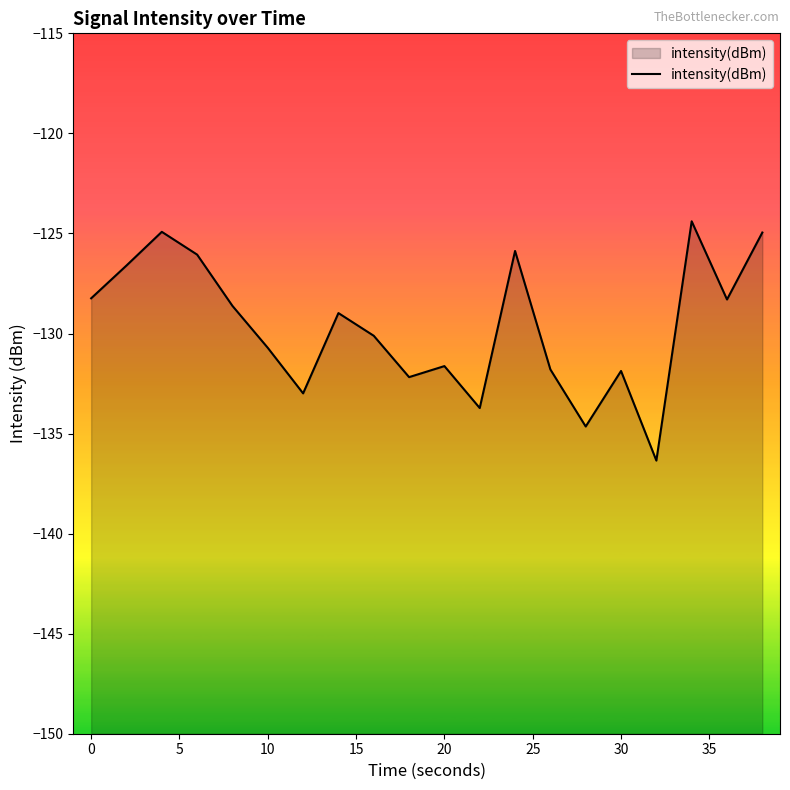

How many data points are less than -128?

14